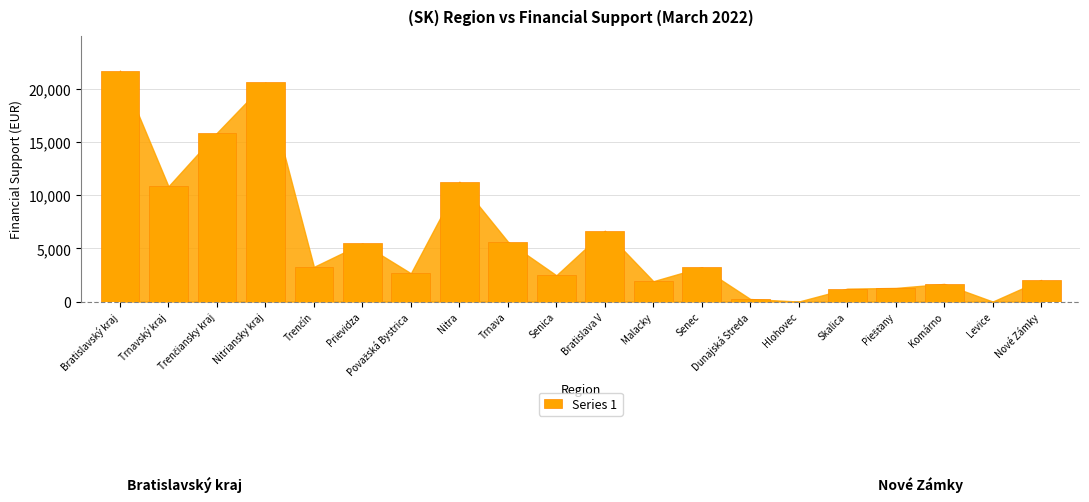

Which has a higher value, Trnavský kraj or Prievidza?

Trnavský kraj